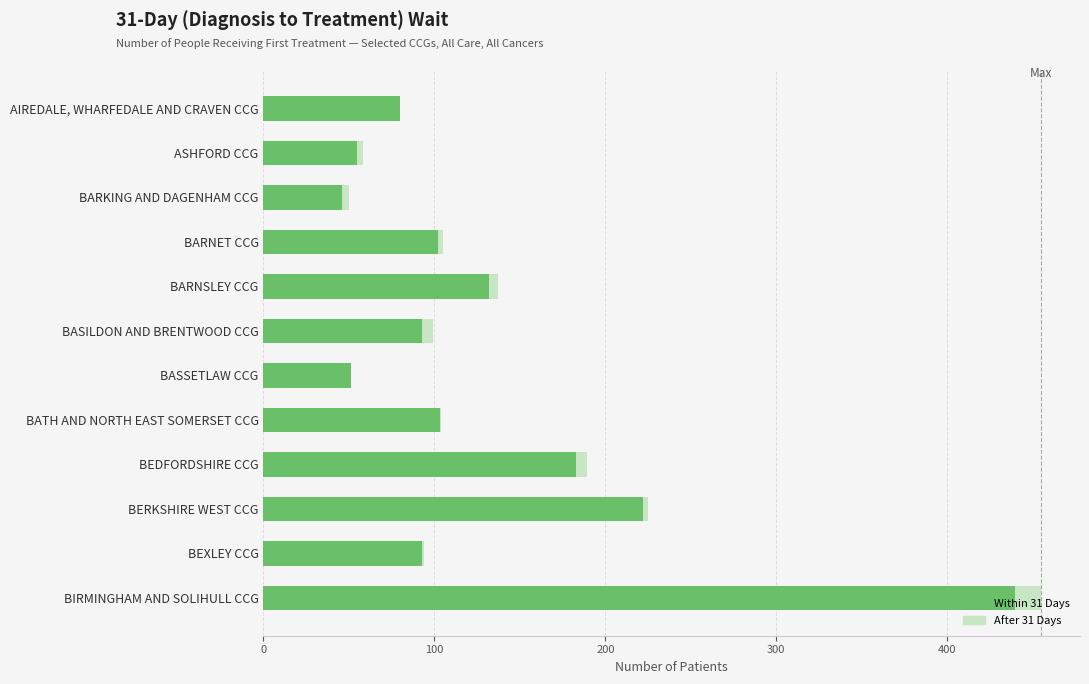

At which category is the sum across all series the highest?

BIRMINGHAM AND SOLIHULL CCG